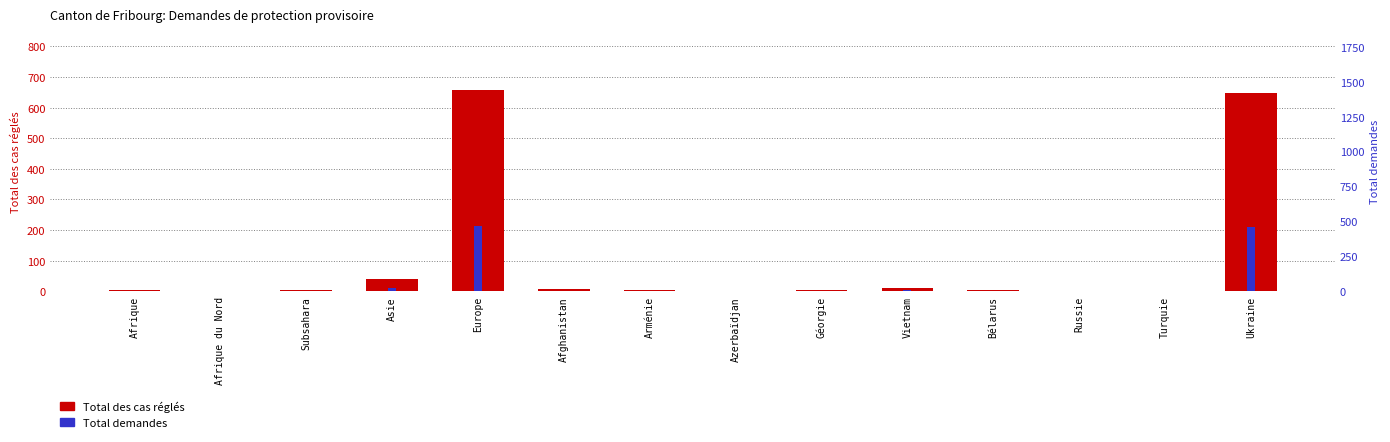

Between Subsahara and Arménie, which is larger?

Subsahara